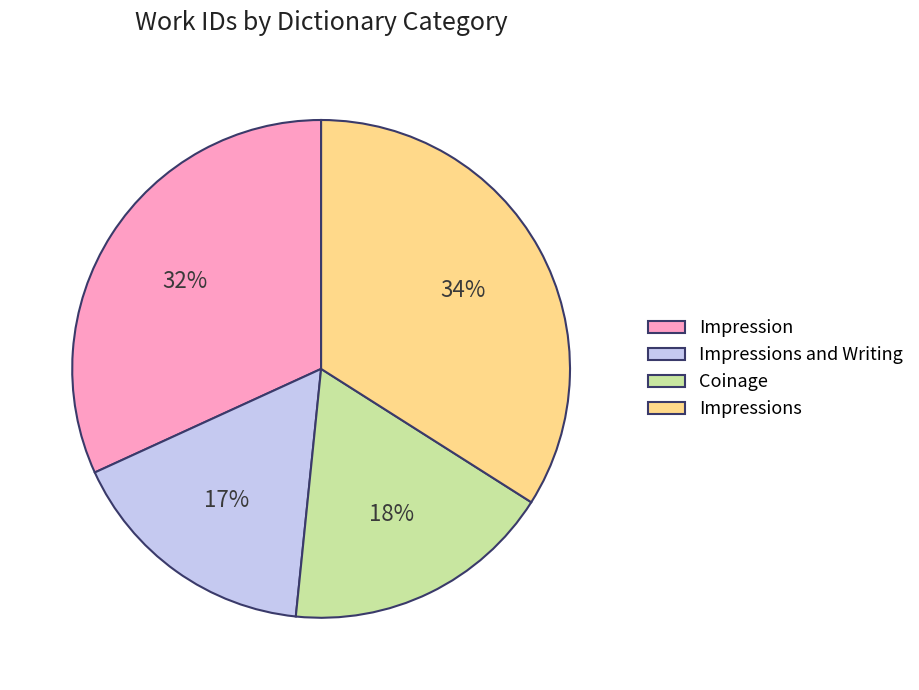

Approximately how many times larger is the value at Coinage compared to Impressions and Writing?

1.1